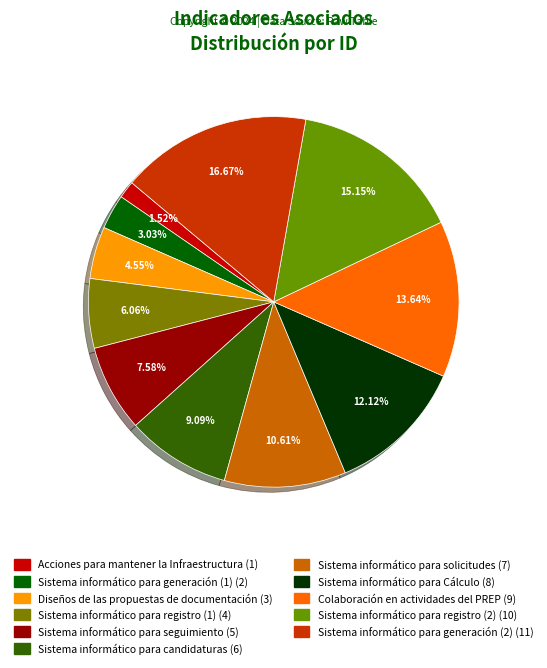

Does Sistema informático para solicitudes represent more than half of the total?

No